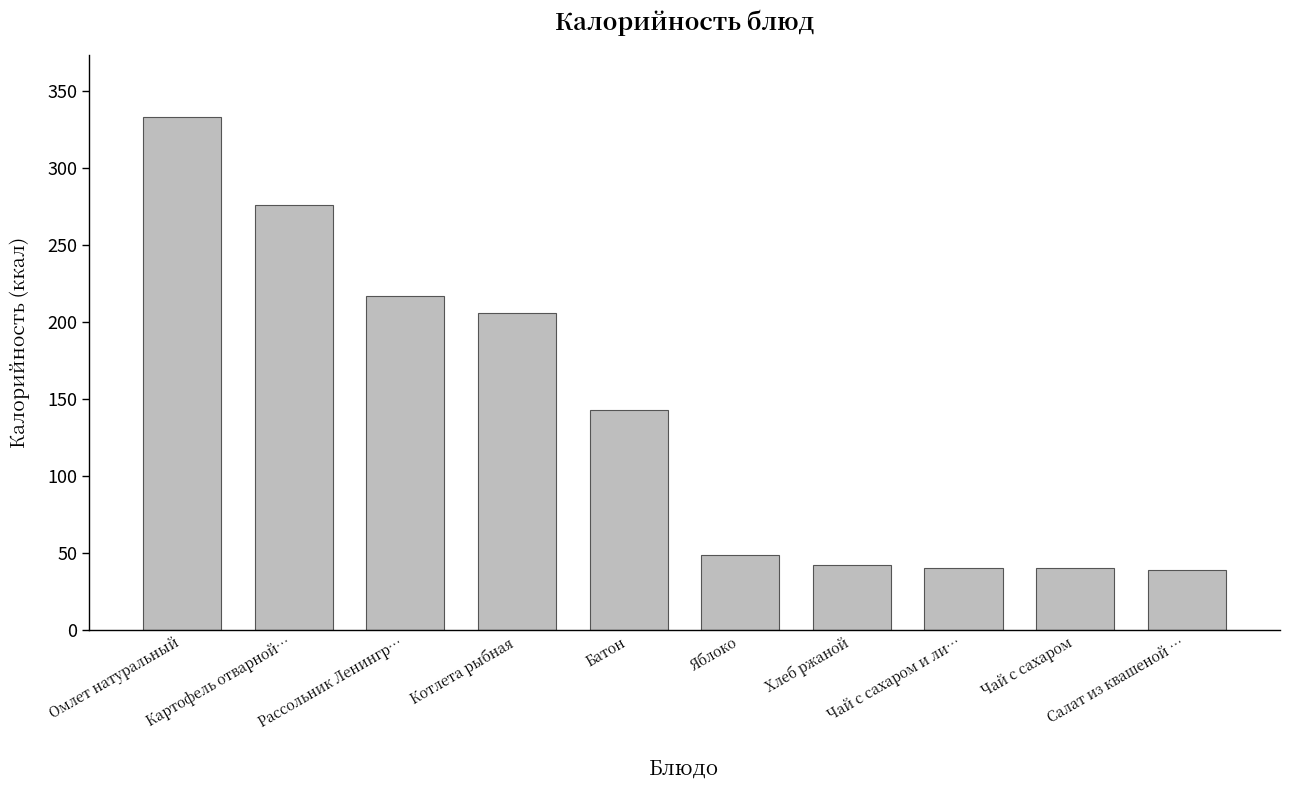

How many data points does each series have?

10